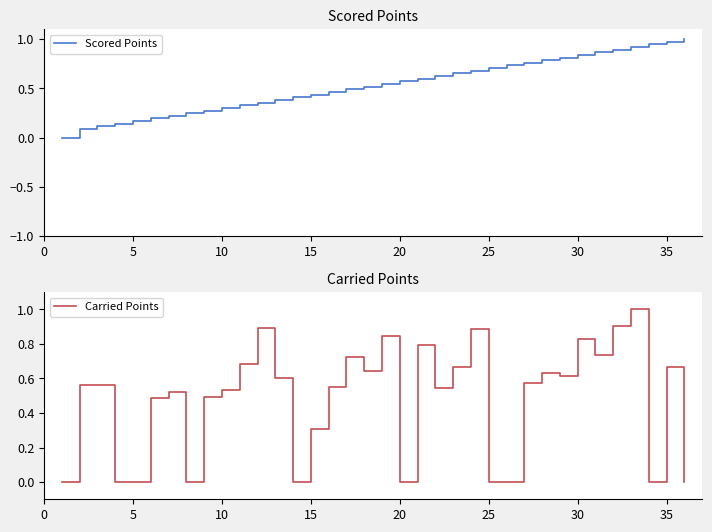

How many lines are shown in the chart?

2